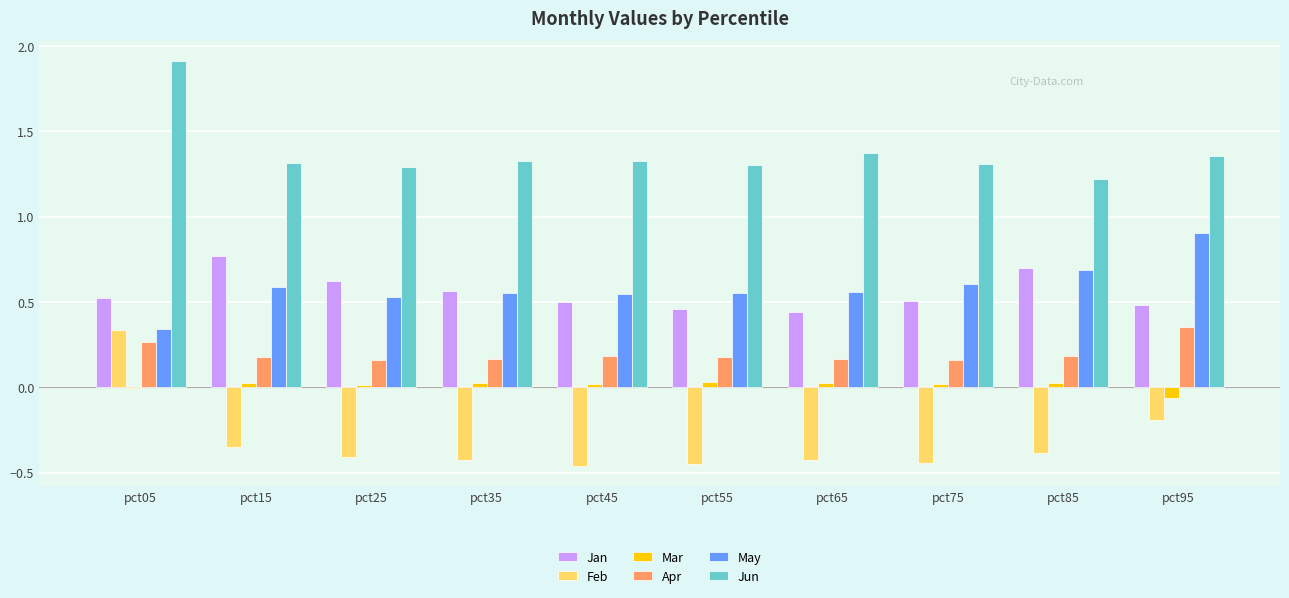

Which series has the largest total across all categories?

Jun